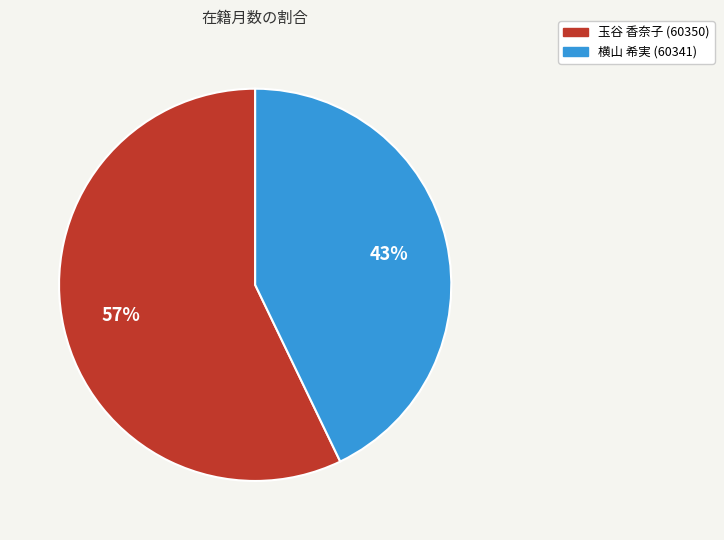

Combined, do 玉谷 香奈子 (60350) and 横山 希実 (60341) account for over 50%?

Yes